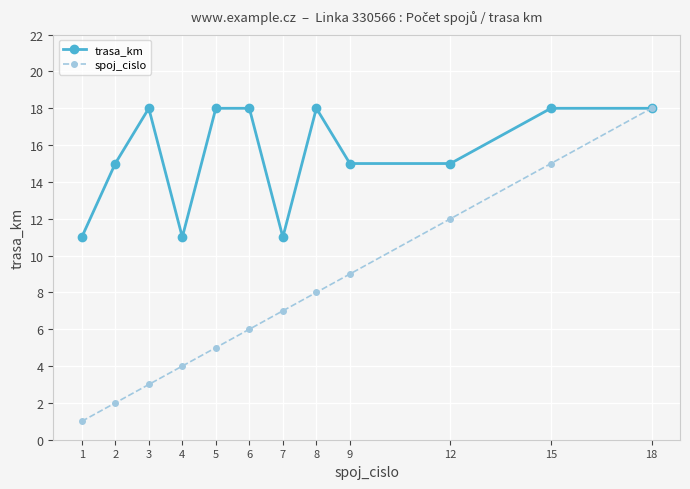

At how many categories does at least one series exceed 1?

12